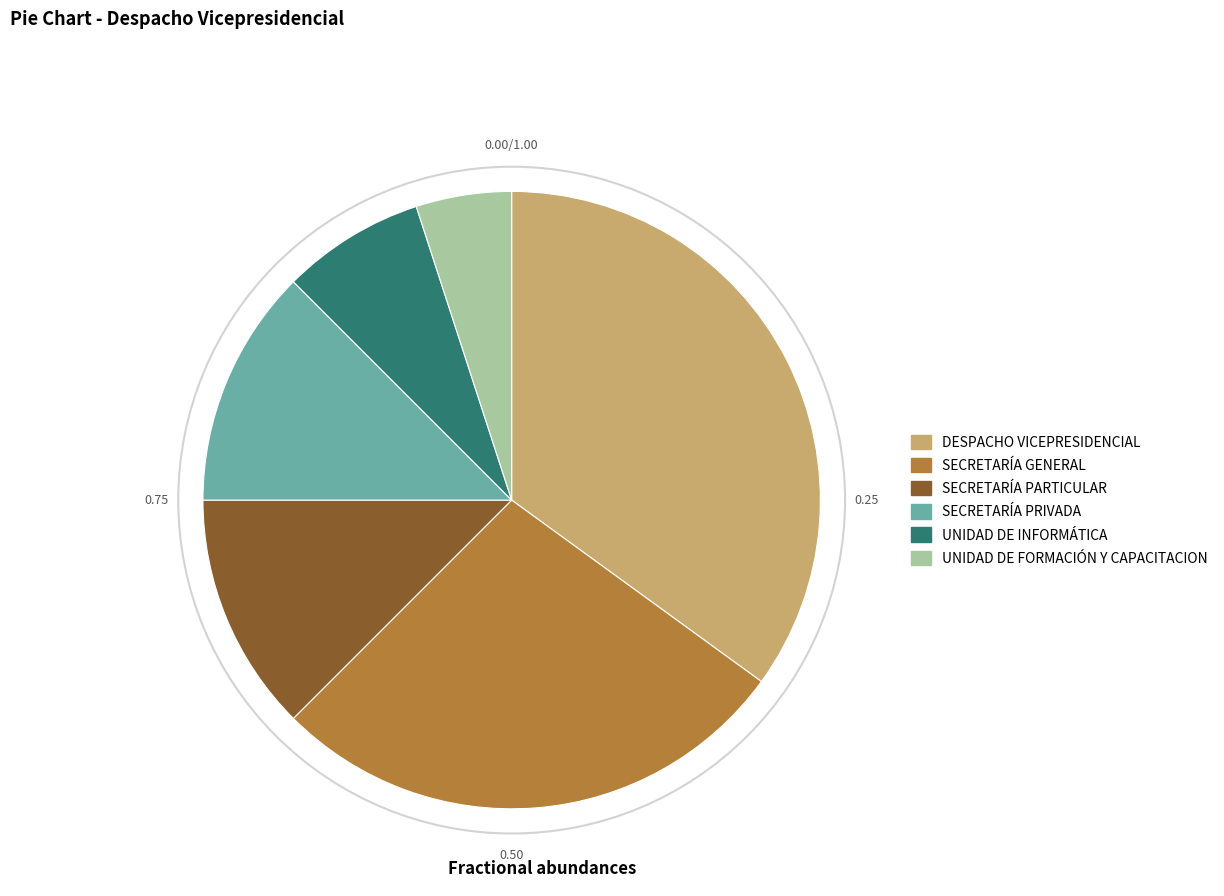

Approximately how many times larger is the value at UNIDAD DE INFORMÁTICA compared to UNIDAD DE FORMACIÓN Y CAPACITACION?

1.5